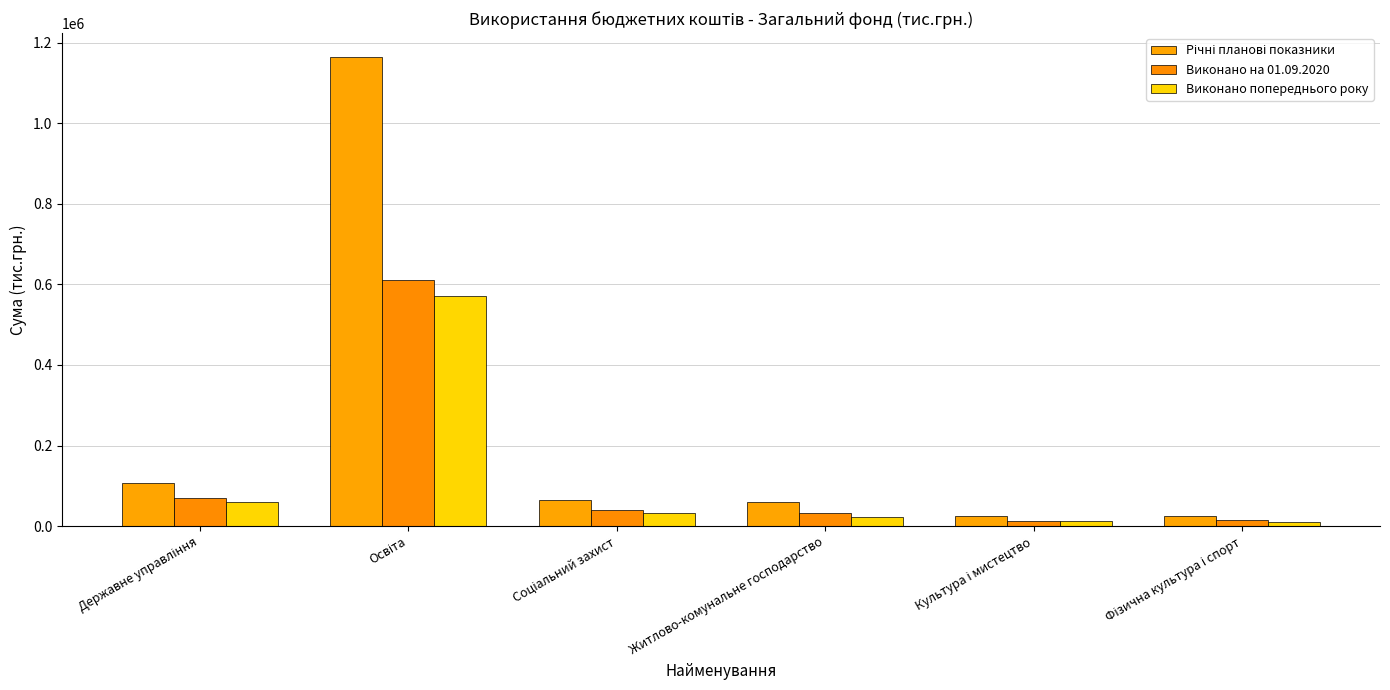

What is the difference between the Виконано на 01.09.2020 values at Соціальний захист and Культура і мистецтво?

26383.6